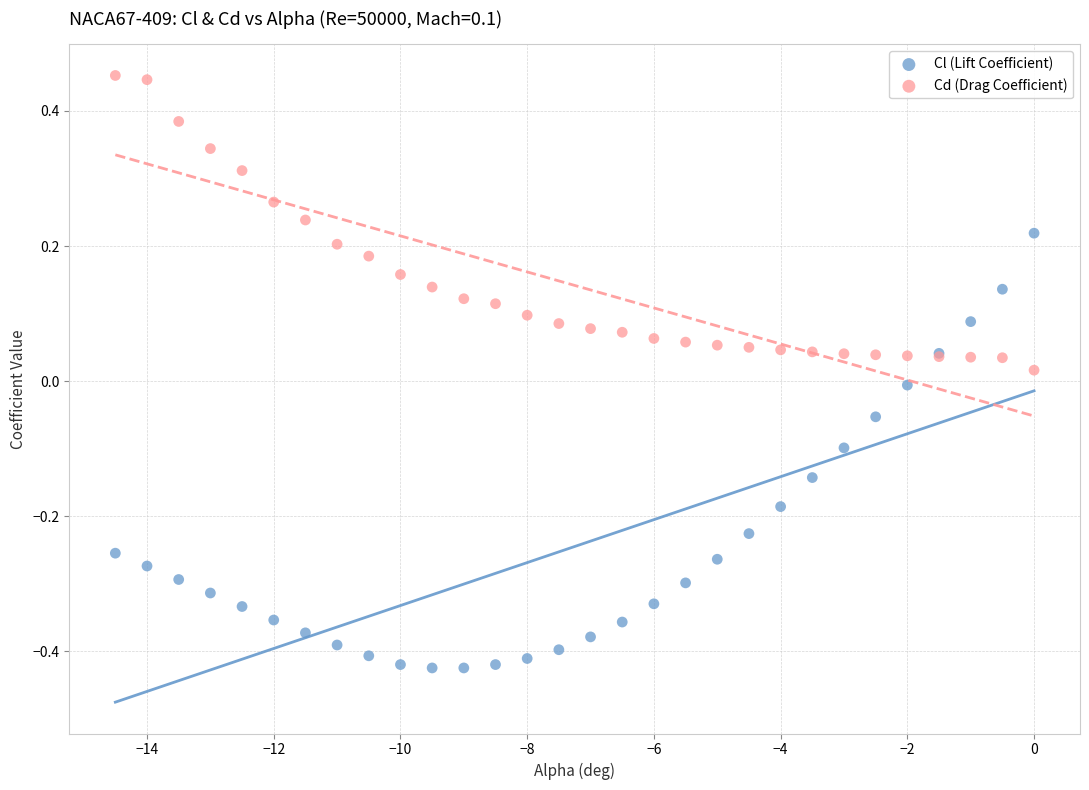

Which series reaches the minimum Y coordinate?

Cl (Lift Coefficient)